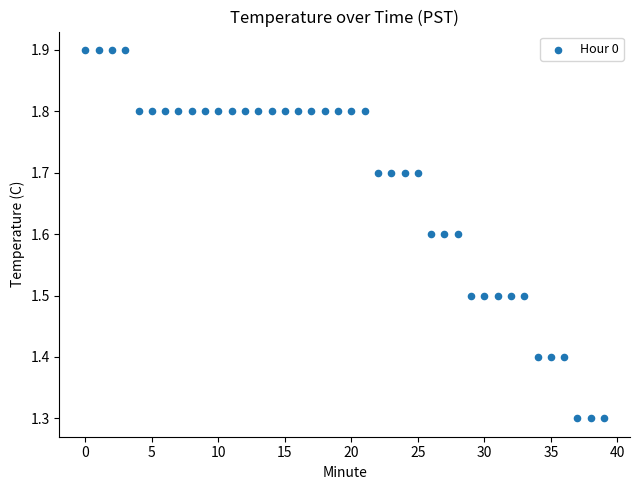

What is the range of Y values (max minus min)?

0.6